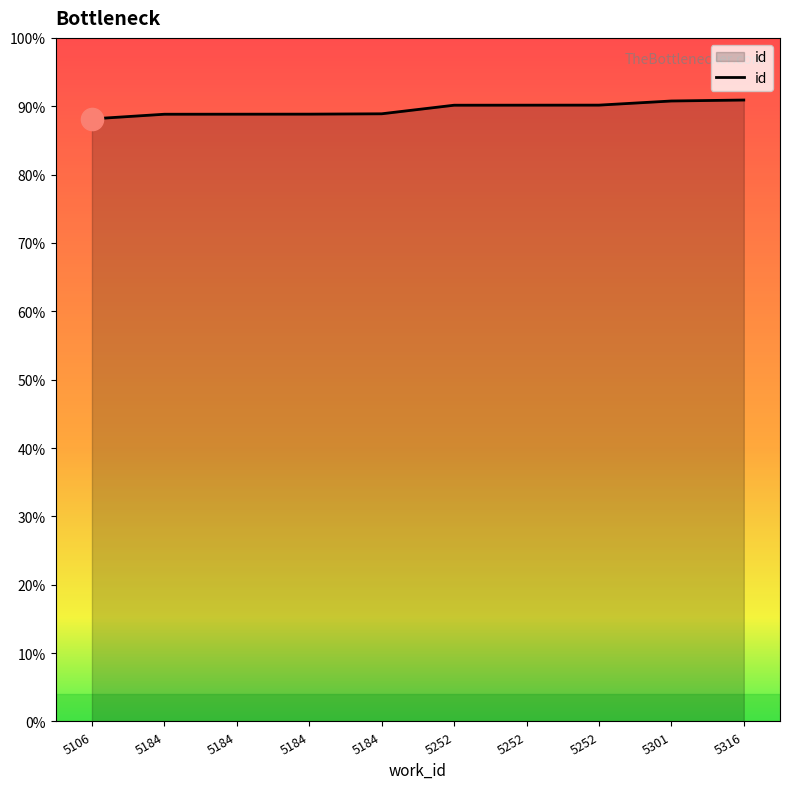

Does the chart display data point markers on the line(s)?

No